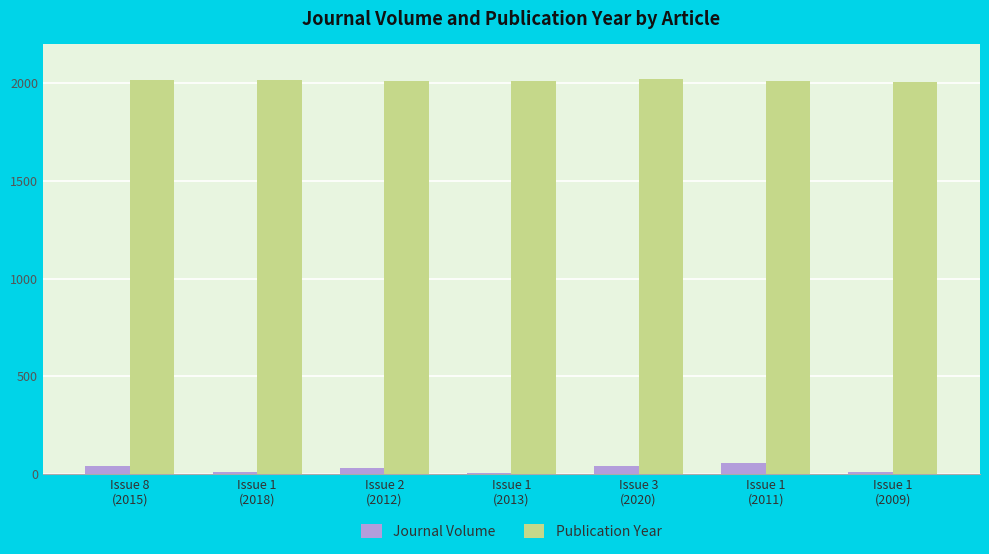

Does the chart contain stacked bars?

No